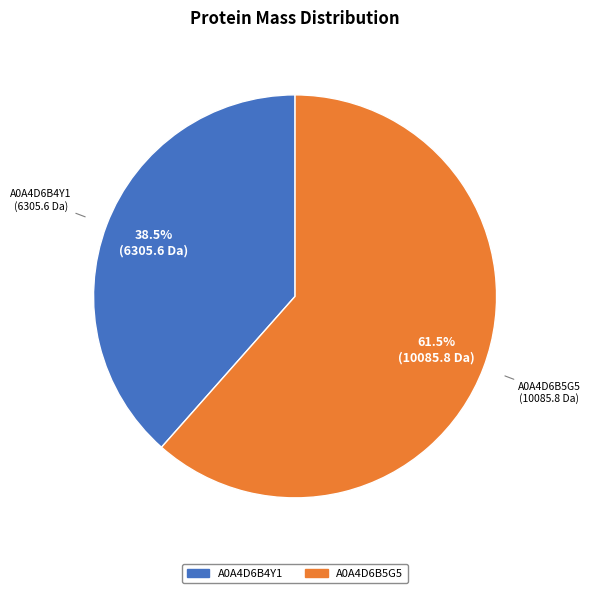

Rank the categories by value from lowest to highest.

A0A4D6B4Y1, A0A4D6B5G5